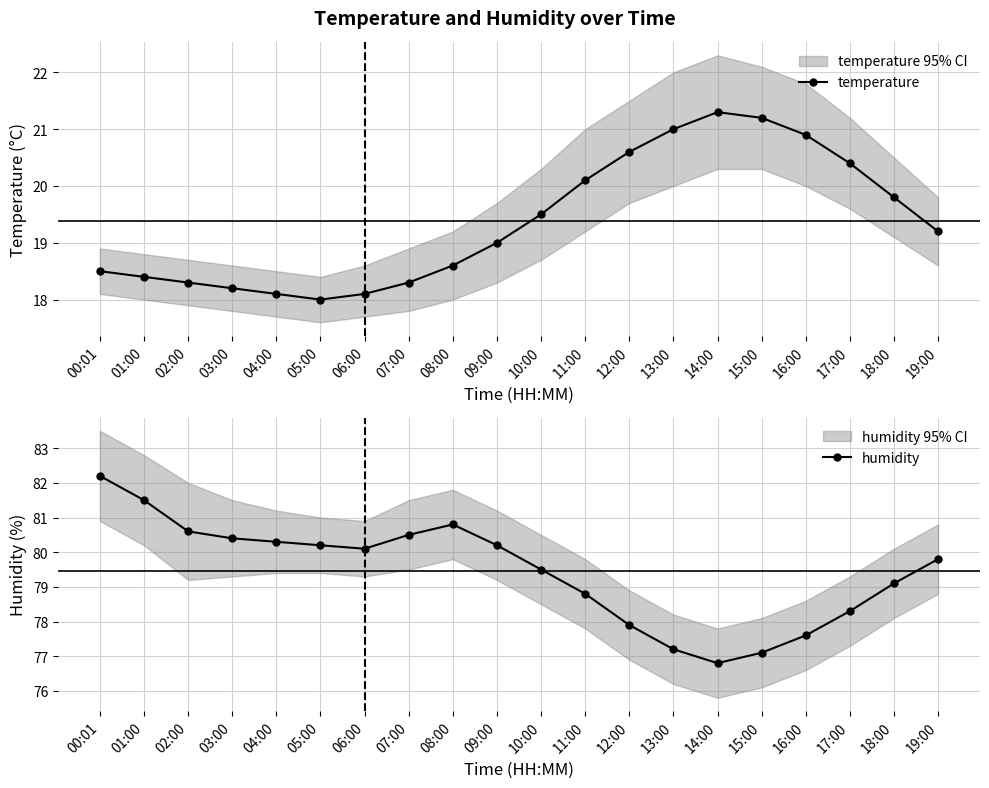

How many lines are shown in the chart?

2